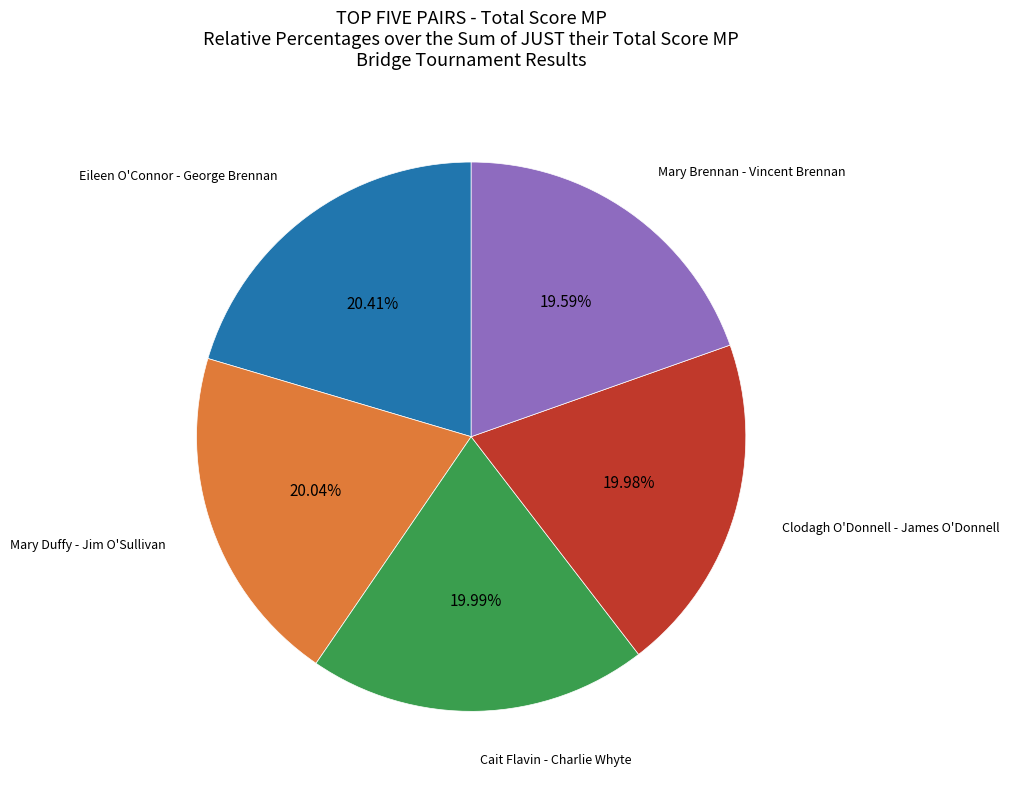

Does any single category account for the majority?

No